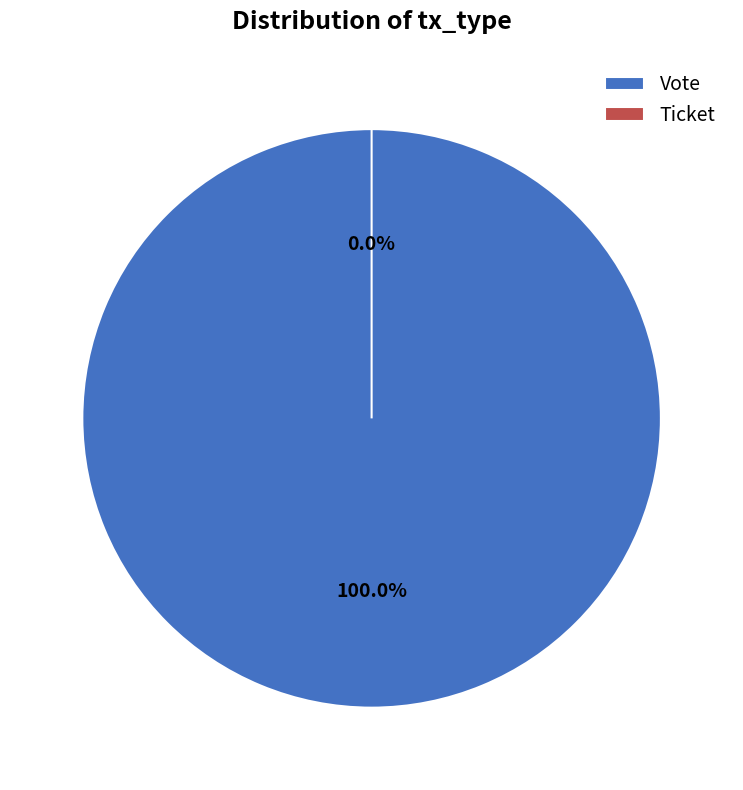

Is there a majority slice in this chart?

Yes